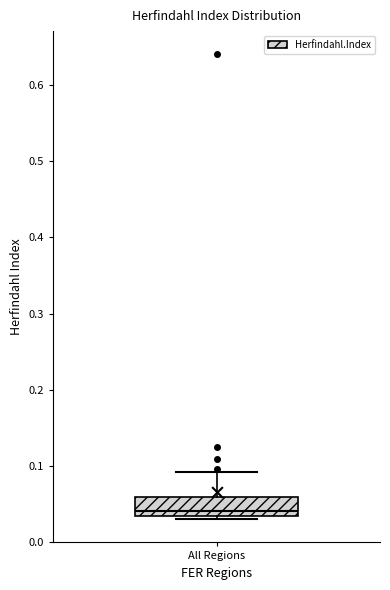

Transcribe this box plot: give where the median line is, the range the box spans, and where the two whiskers end, as read against the y-axis. The values are not printed on the chart, so give them approximately, as read against the axis.

median 0.04, box 0.03 to 0.06, whiskers 0.03 (just below the box's lower edge) to 0.09